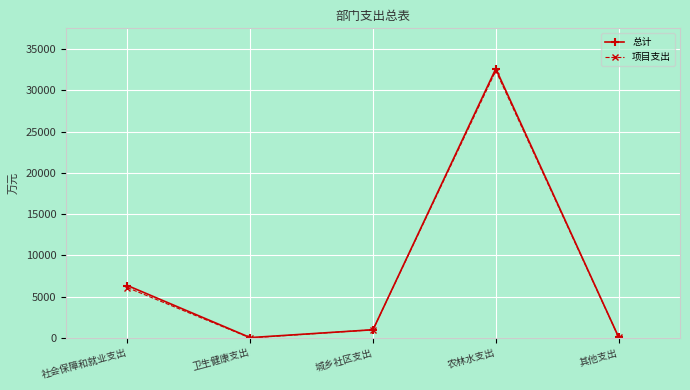

Where is 项目支出 nearest to the value 16197?

社会保障和就业支出